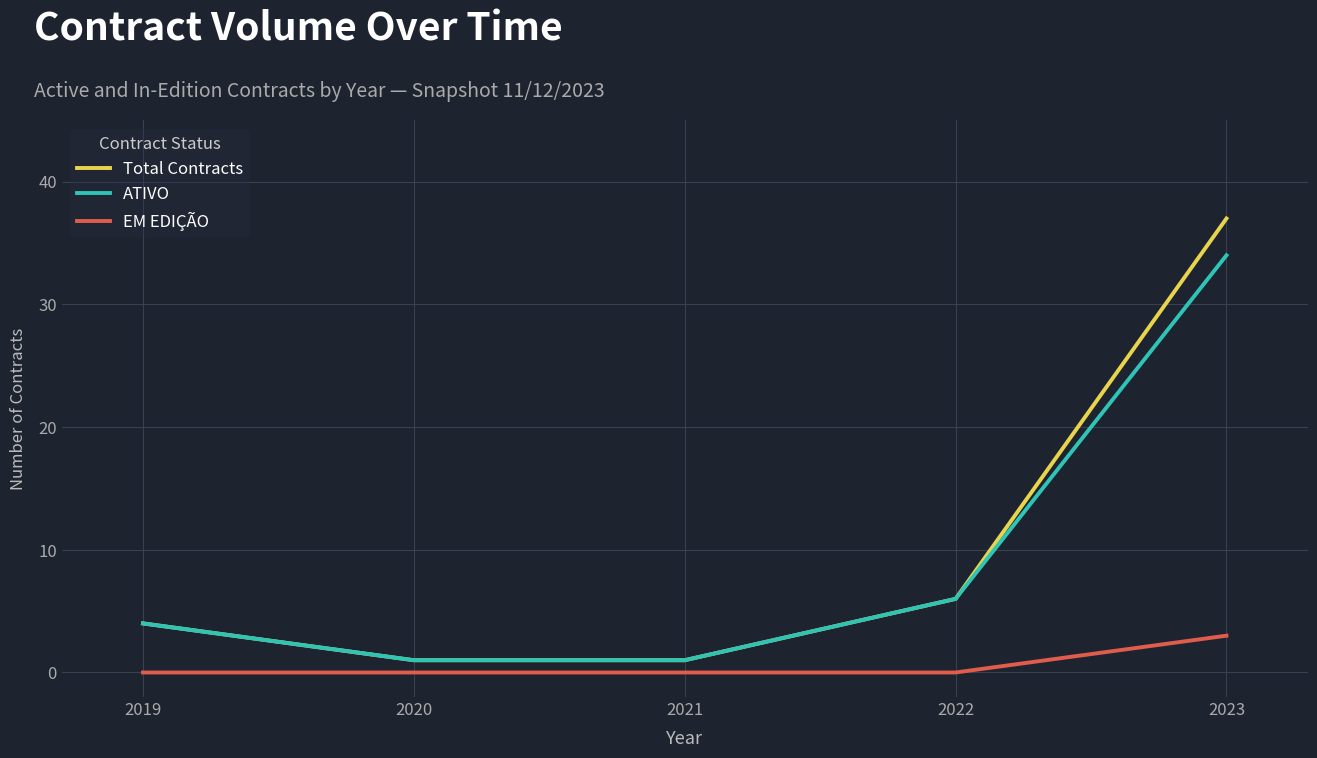

What is the difference between the highest and lowest values at 2021?

1